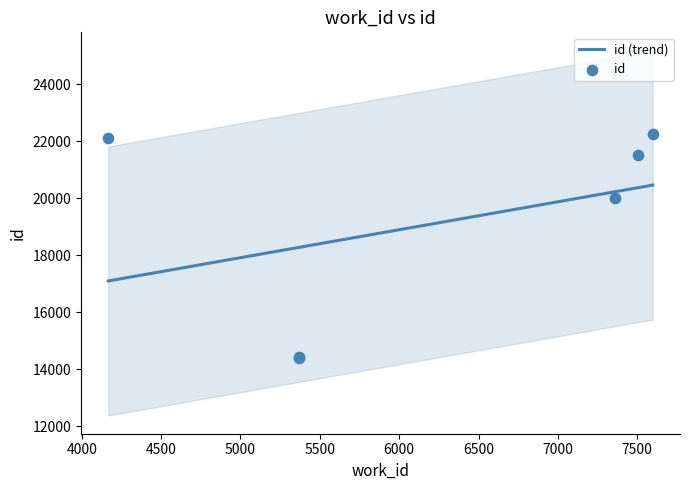

Which has a higher value, 7598 or 4167?

7598